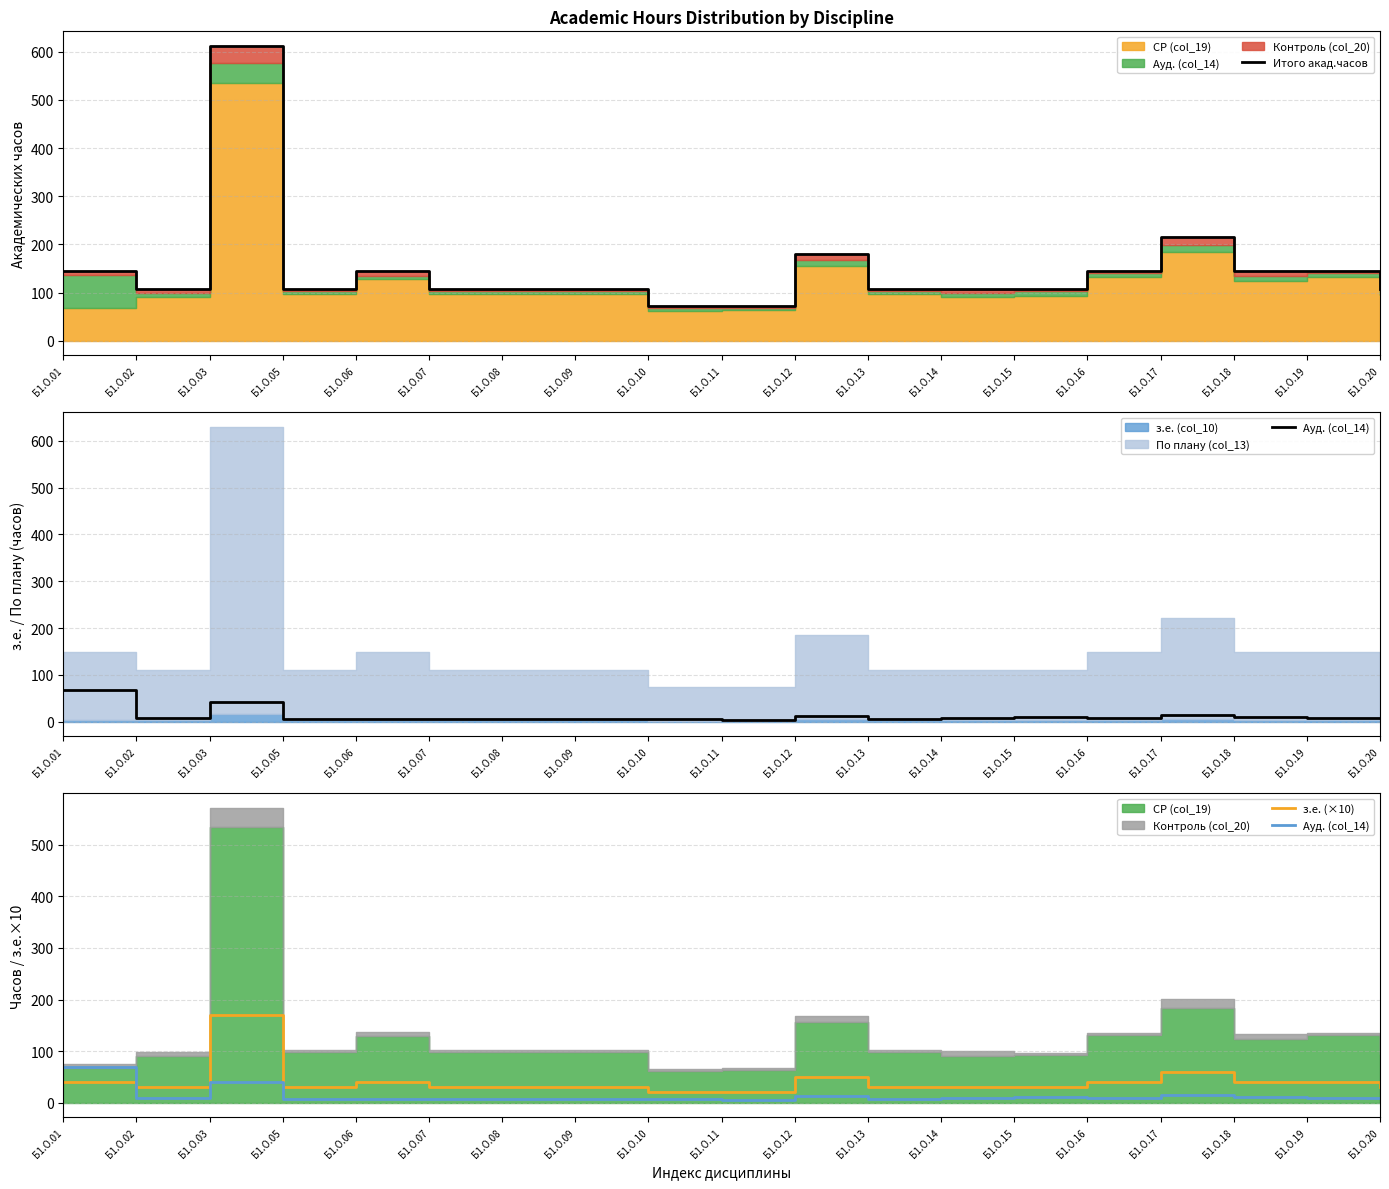

List the labels in order of Итого акад.часов value, largest first.

Б1.О.03, Б1.О.17, Б1.О.12, Б1.О.01, Б1.О.06, Б1.О.16, Б1.О.18, Б1.О.19, Б1.О.02, Б1.О.05, Б1.О.07, Б1.О.08, Б1.О.09, Б1.О.13, Б1.О.14, Б1.О.15, Б1.О.20, Б1.О.10, Б1.О.11